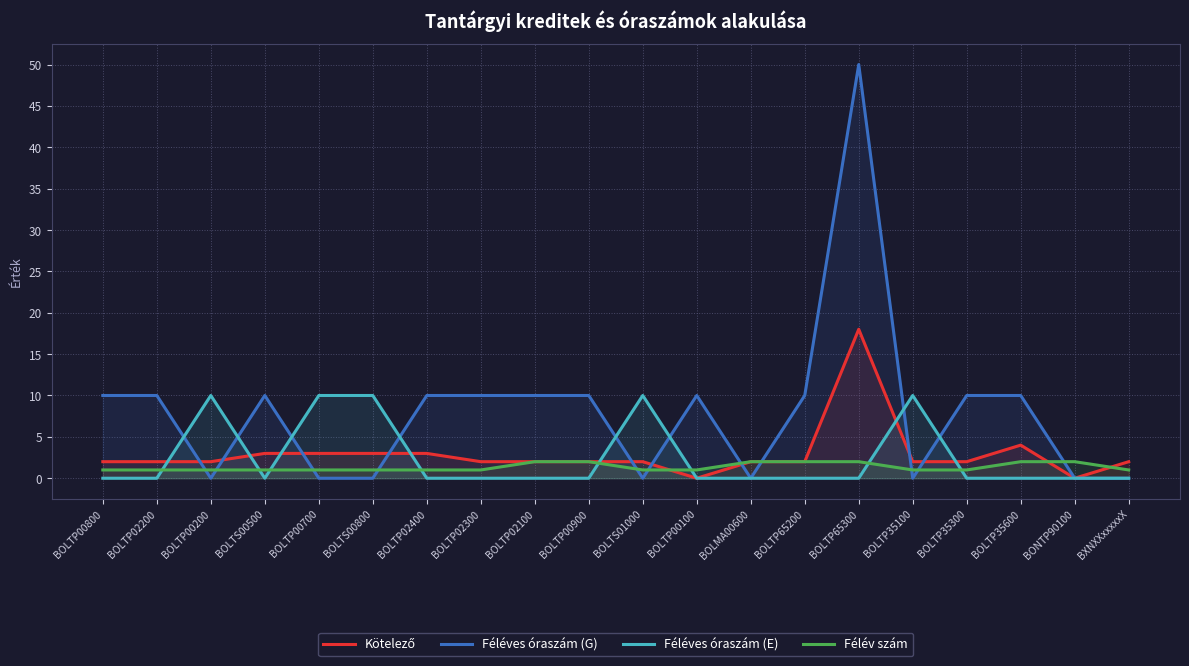

What position from the left is BOLTP00900?

10